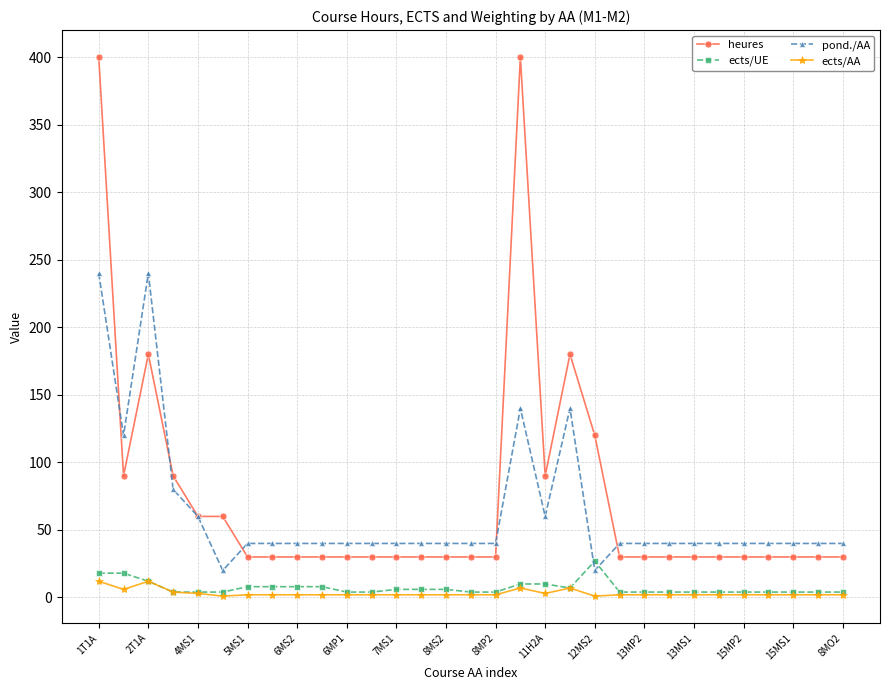

Which series has the largest range (max minus min)?

heures